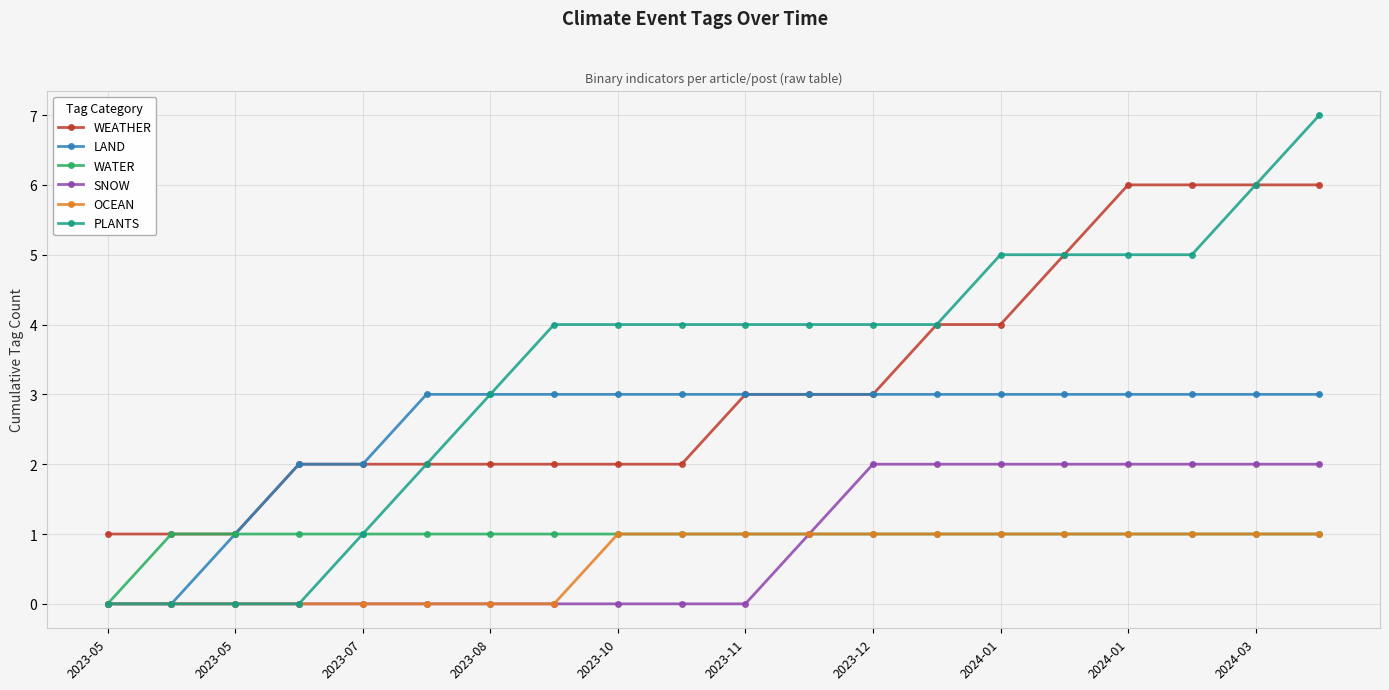

Which series has the largest total across all categories?

PLANTS